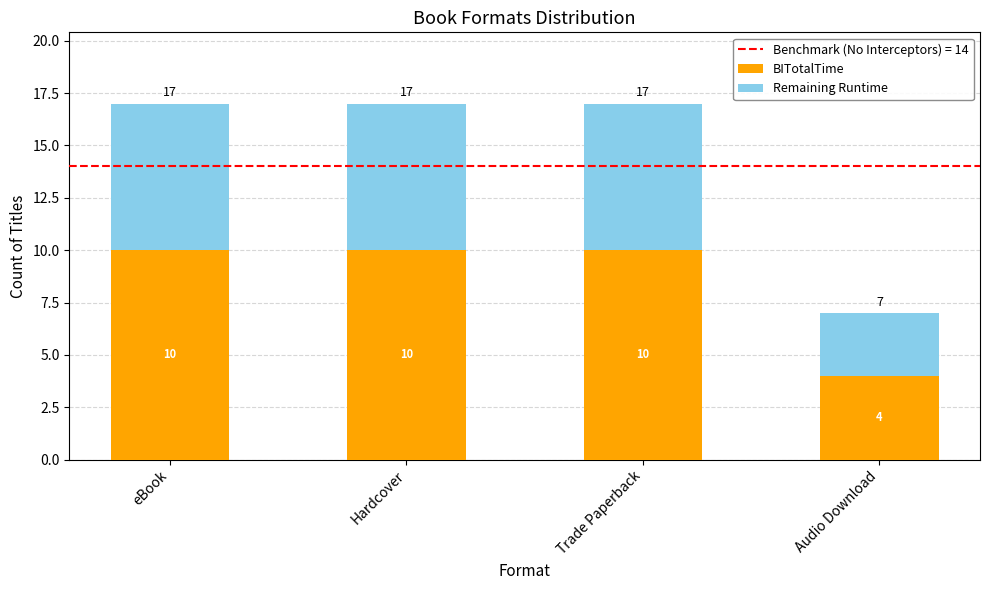

What is the lowest value of the BITotalTime series?

4